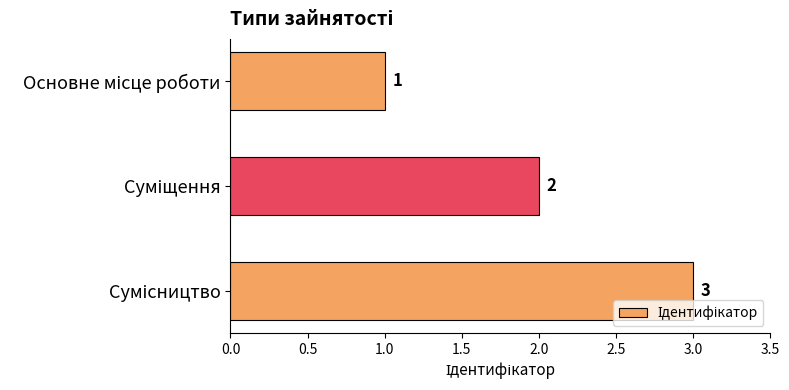

How many values are between 1 and 3?

3